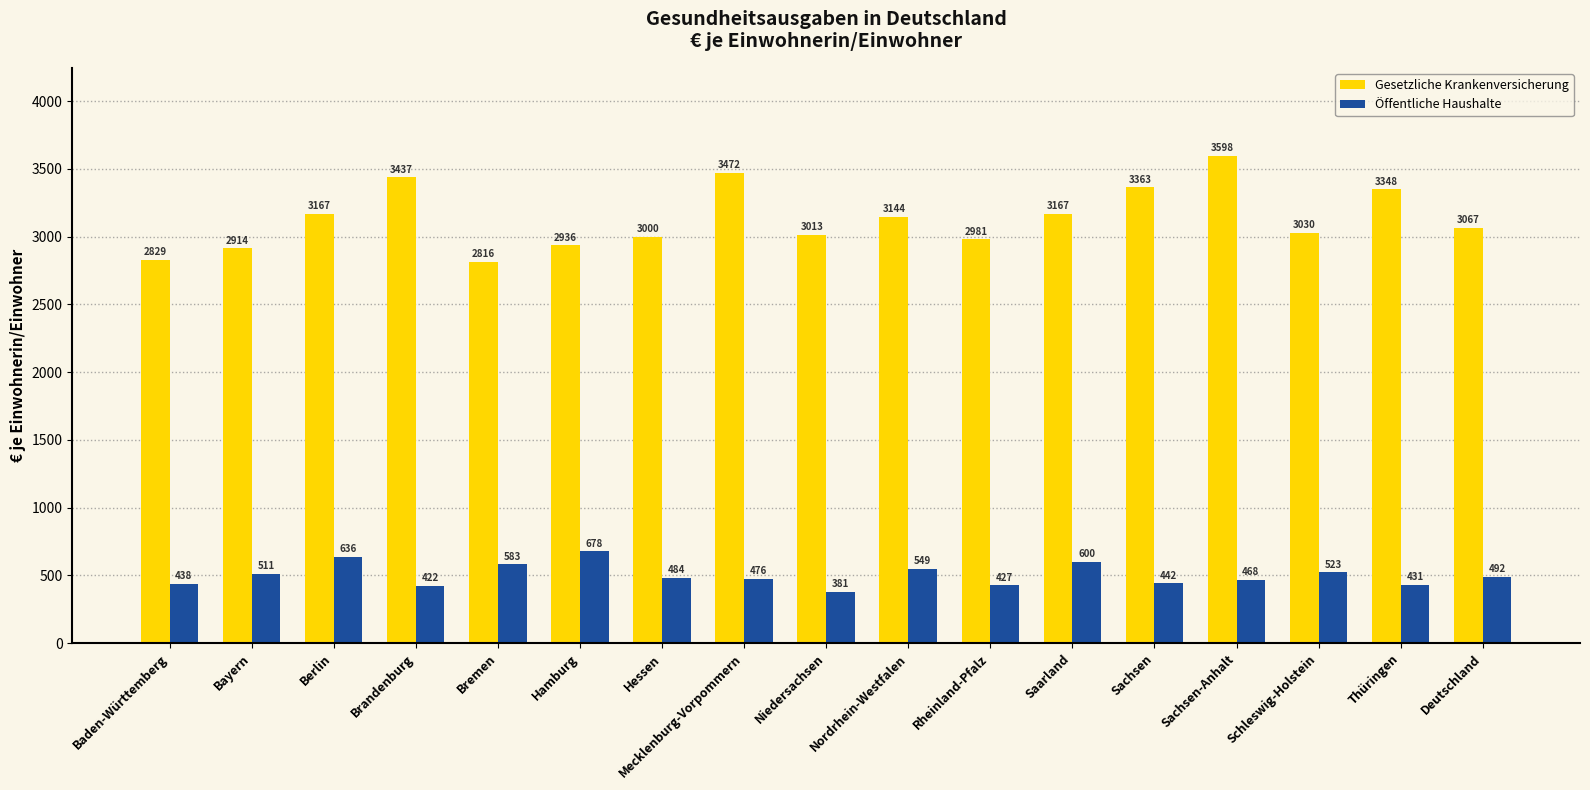

What is the difference between the Öffentliche Haushalte values at Mecklenburg-Vorpommern and Rheinland-Pfalz?

49